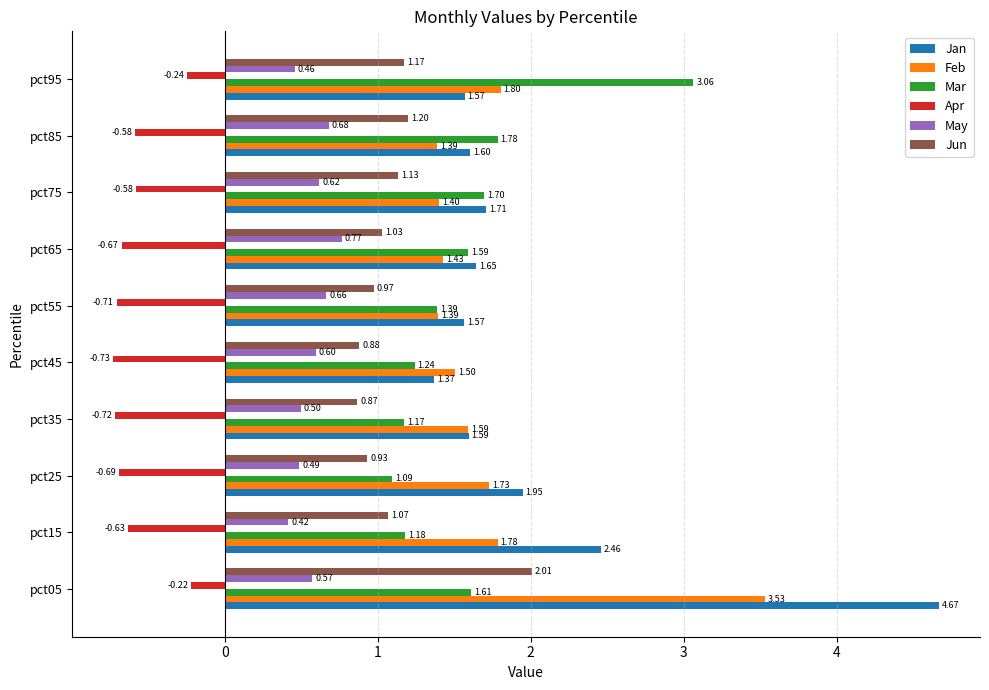

Which series has the widest spread of values?

Jan